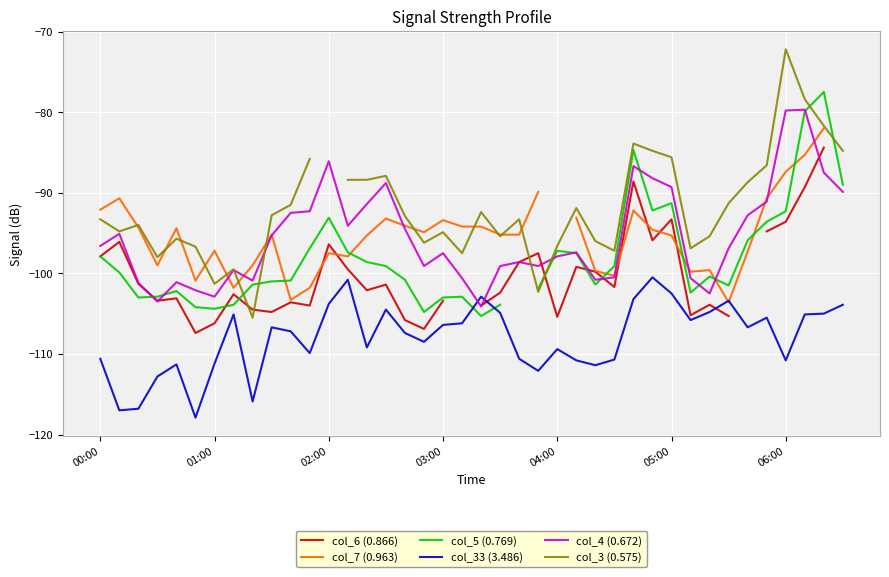

How many data points in col_4 (0.672) are above -96?

18